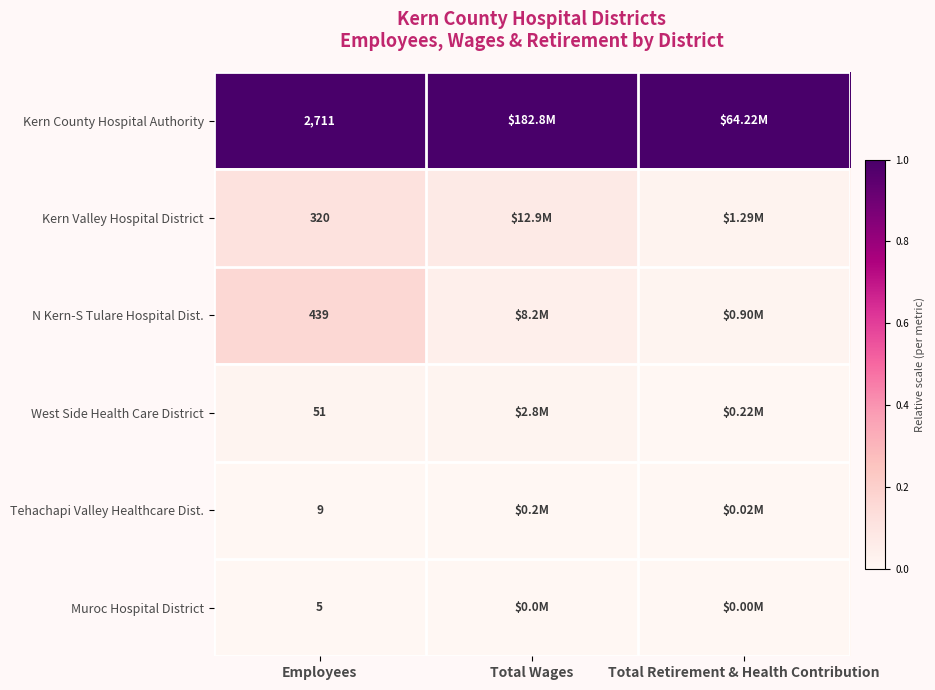

The Kern Valley Hospital District series shows 0.0 at Employees. True or false?

False